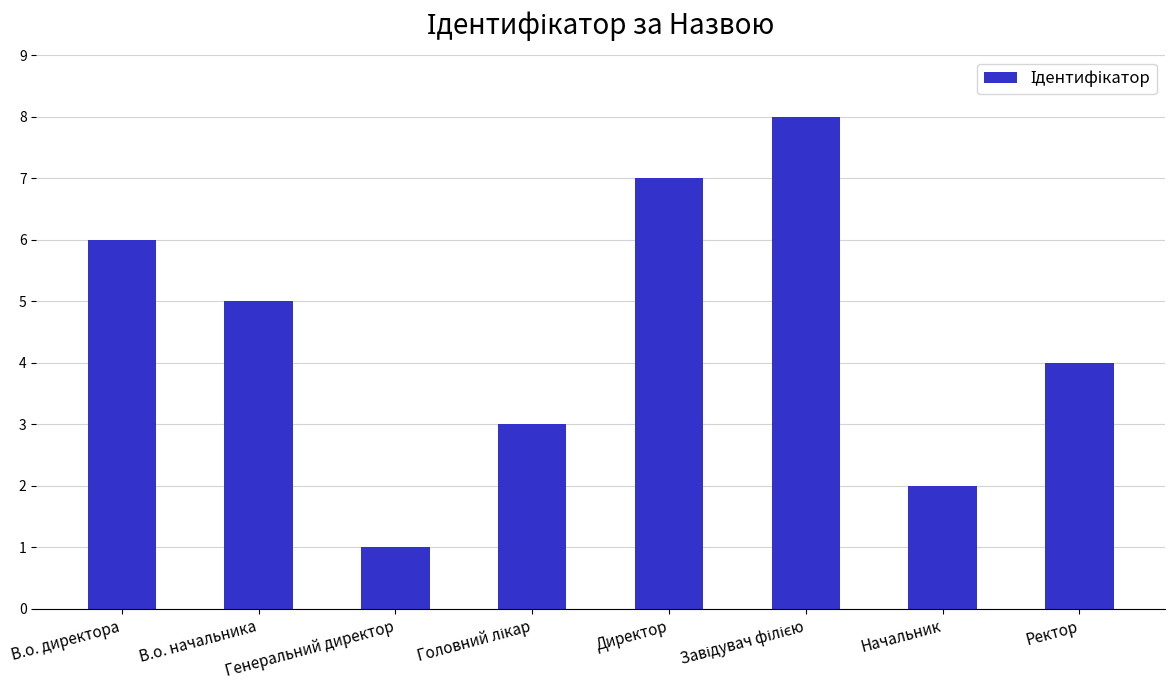

What is the approximate value at Генеральний директор?

1